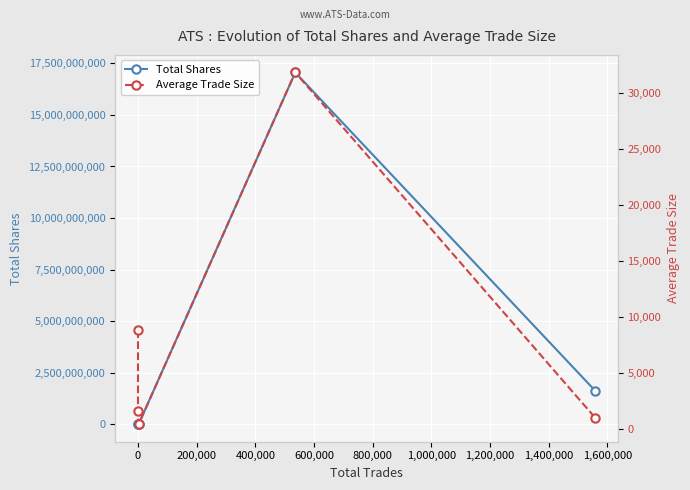

True or false: Total Shares and Average Trade Size intersect in this chart.

False